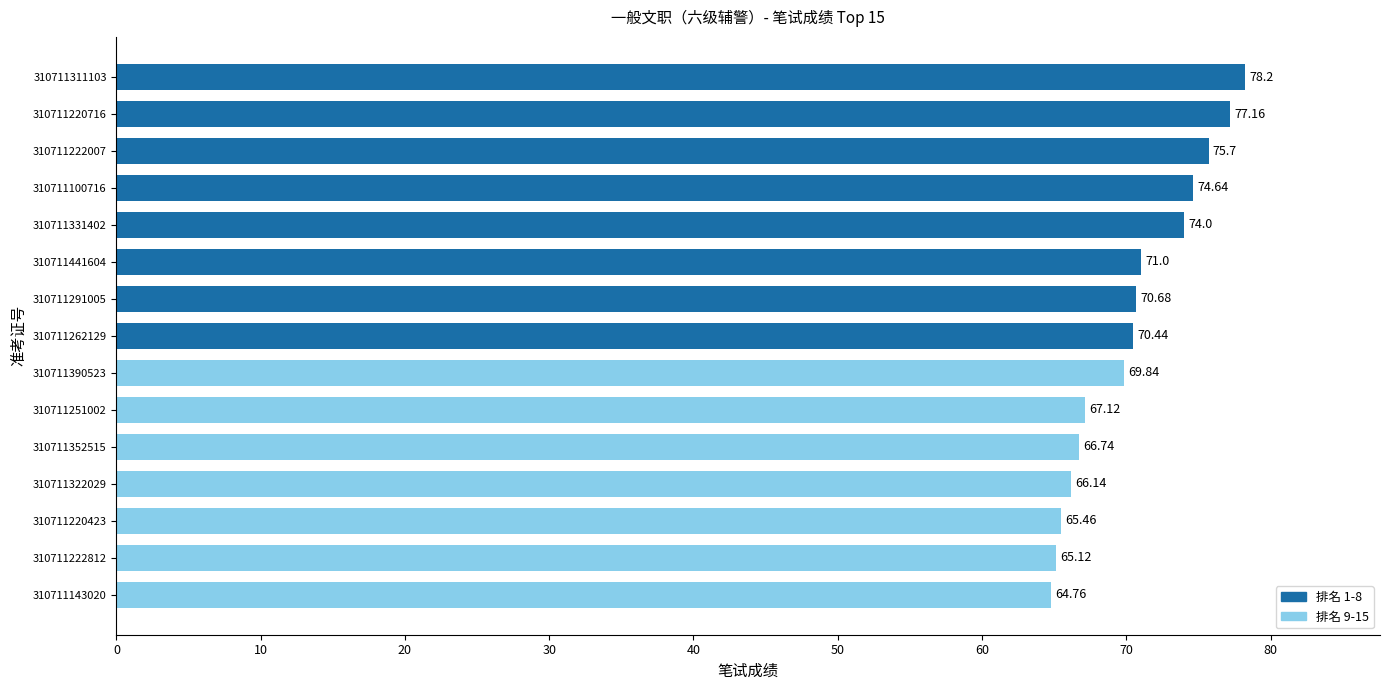

Does the chart contain any negative values?

No